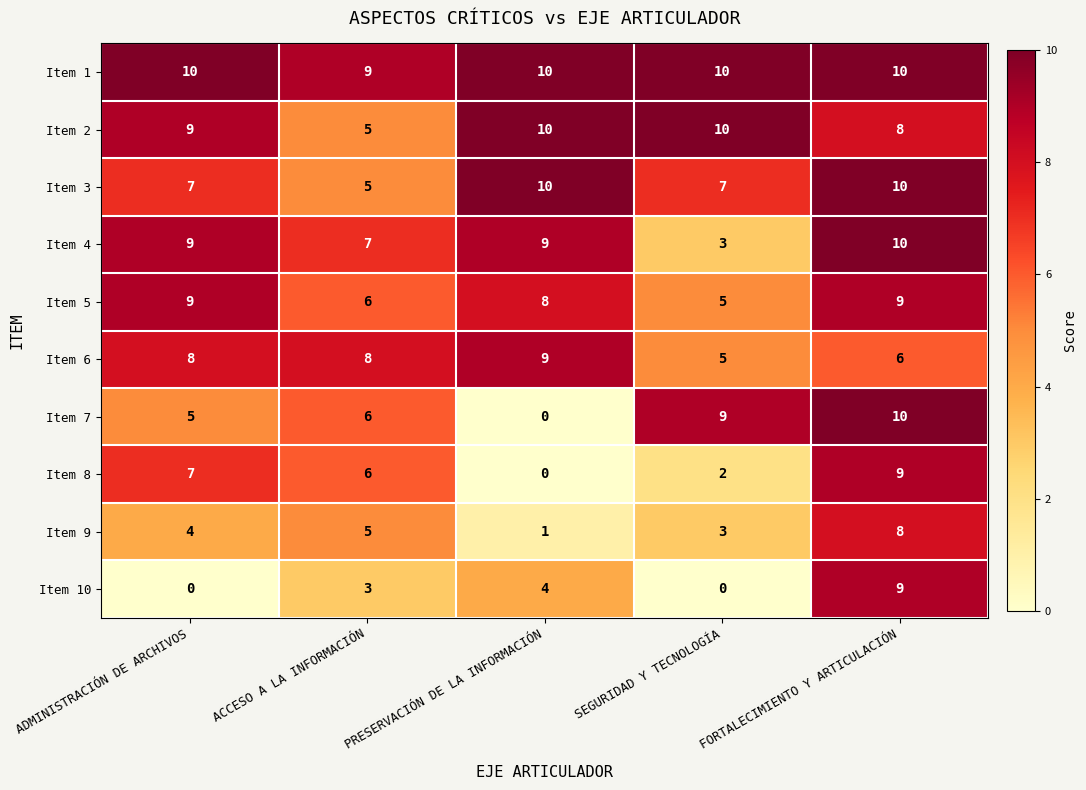

At which label does Item 2 reach its minimum?

ACCESO A LA INFORMACIÓN